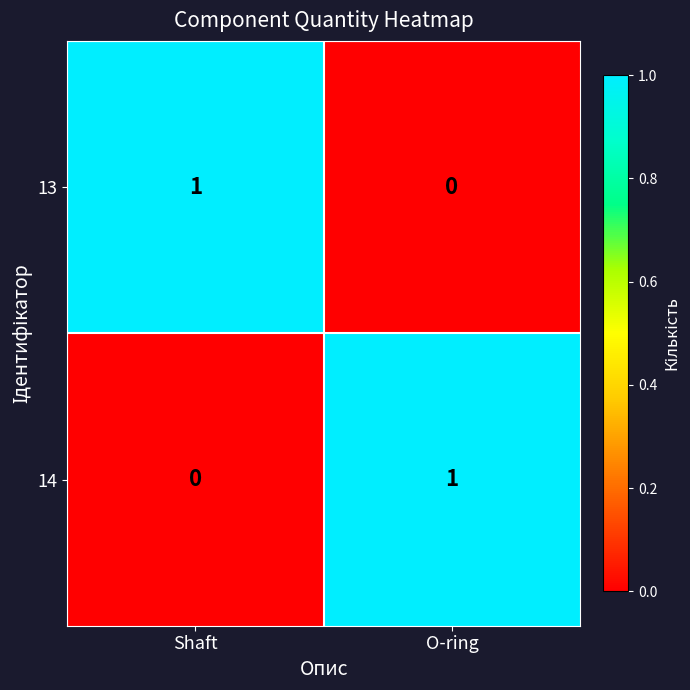

Rank the categories by 13 value from highest to lowest.

Shaft, O-ring